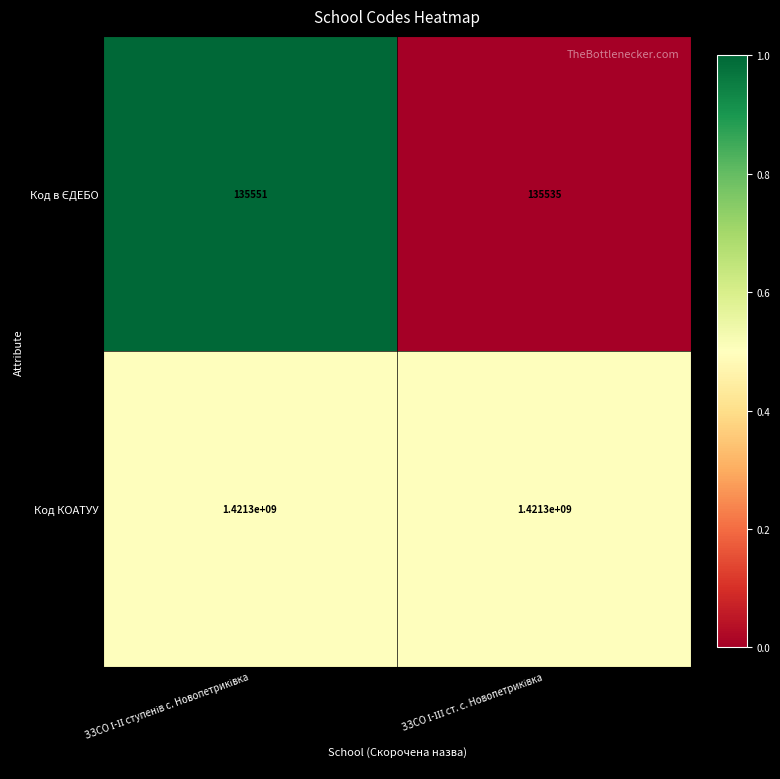

What is the greatest value displayed?

1421300000